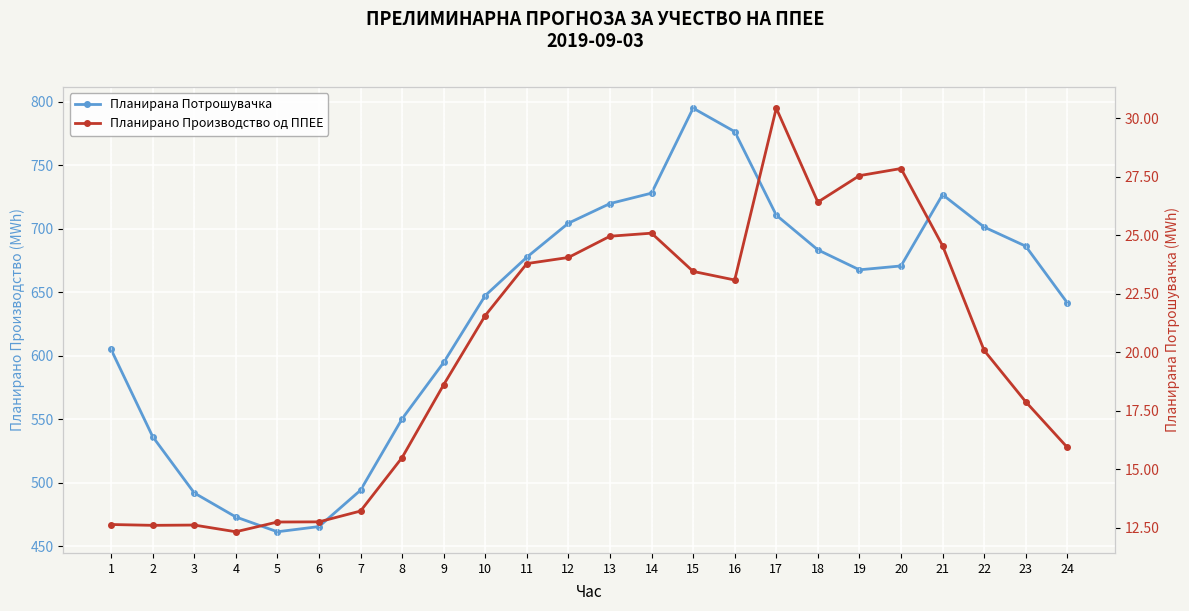

At which category is the sum across all series the highest?

15